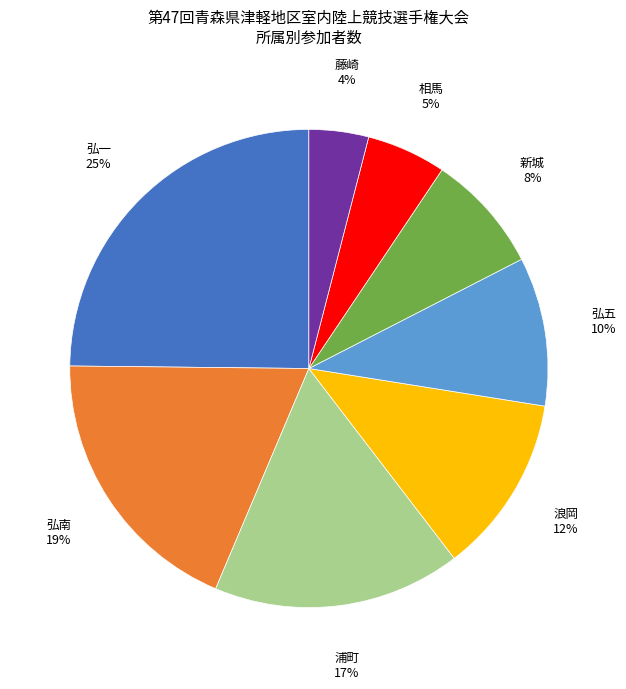

To the nearest percent, what percentage of the pie is 弘南?

19%